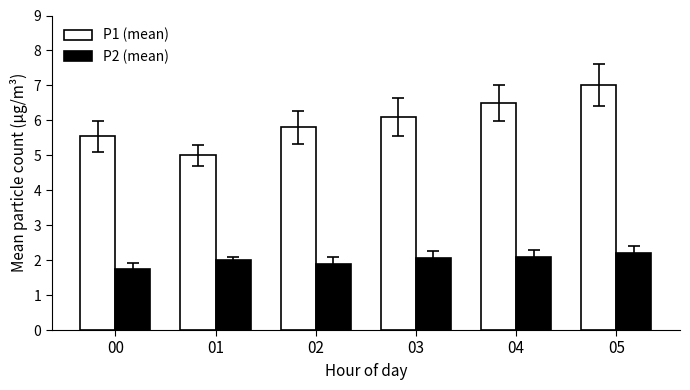

What is the highest value of the P1 (mean) series?

7.0